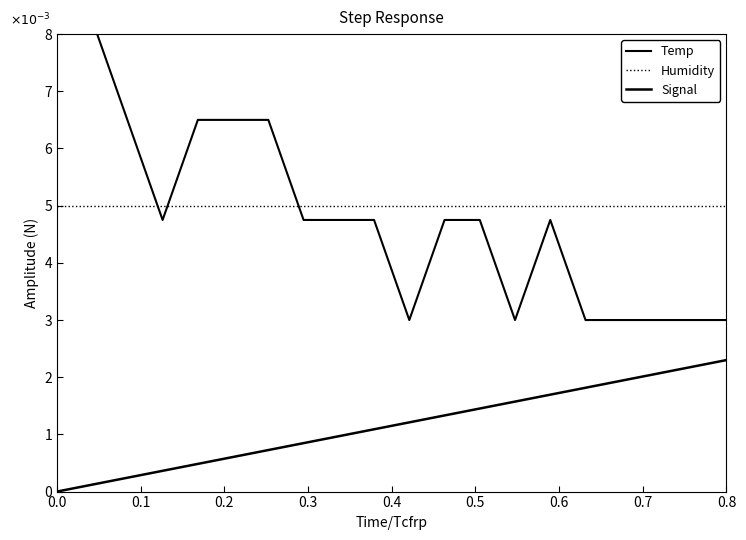

True or false: Signal and Temp intersect in this chart.

False